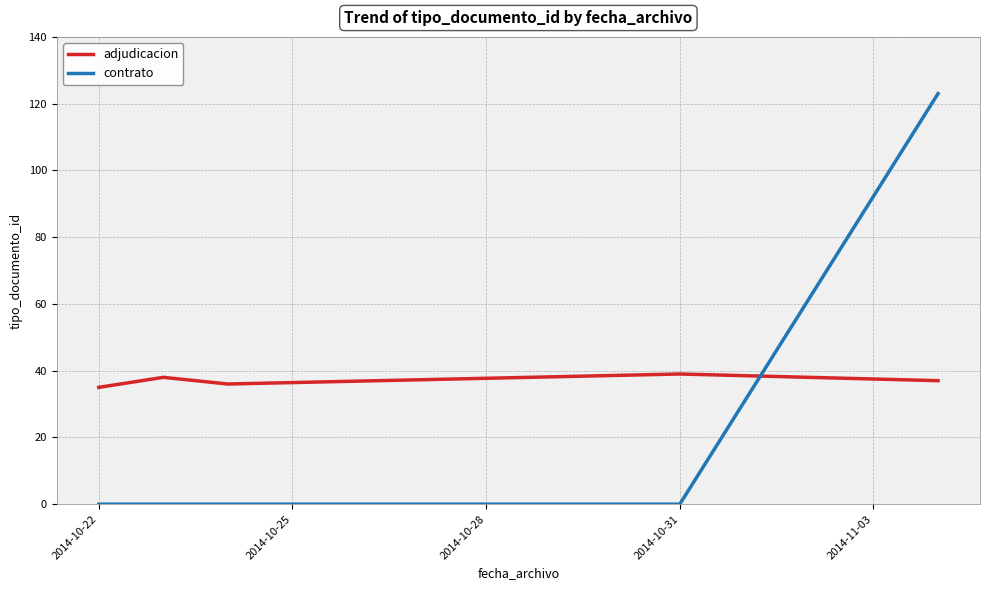

How many times do contrato and adjudicacion cross each other?

1